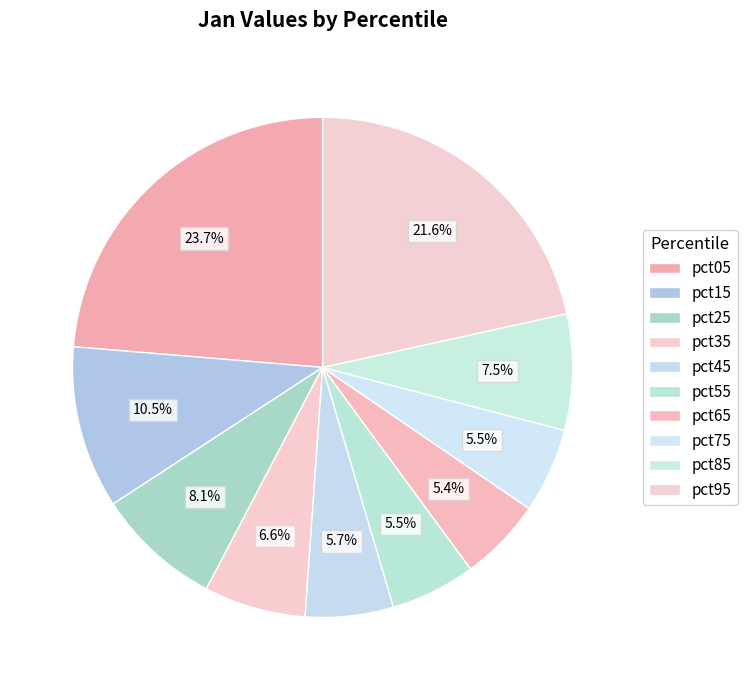

How many slices are in this pie chart?

10